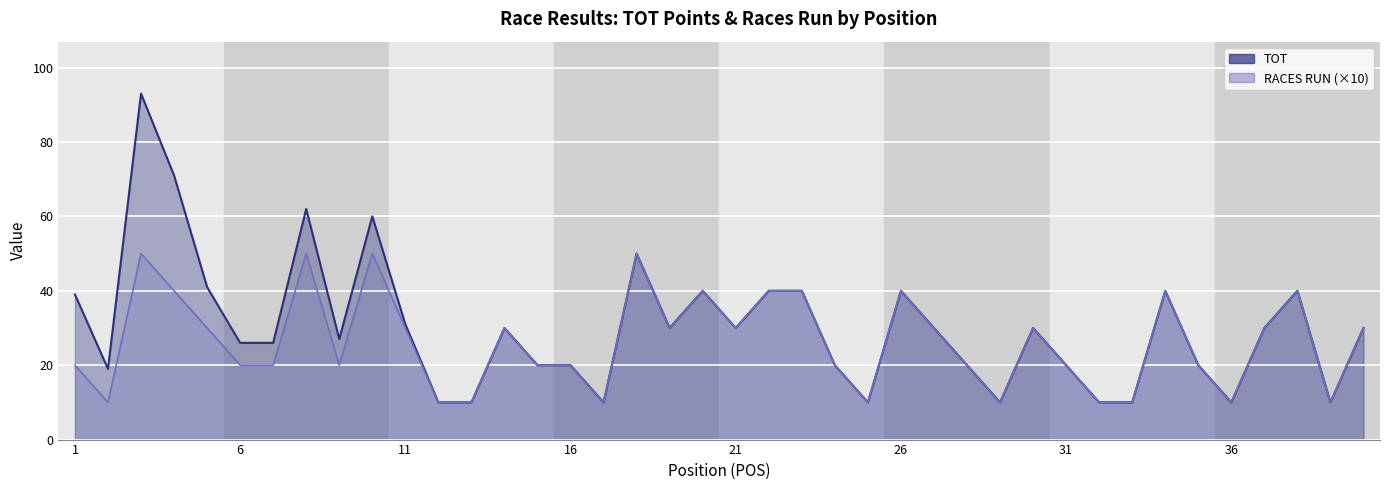

Reading right to left, transcribe all the data shown in this chart.

TOT: 30	10	40	30	10	20	40	10	10	20	30	10	20	30	40	10	20	40	40	30	40	30	50	10	20	20	30	10	10	31	60	27	62	26	26	41	71	93	19	39
RACES RUN (×10): 30	10	40	30	10	20	40	10	10	20	30	10	20	30	40	10	20	40	40	30	40	30	50	10	20	20	30	10	10	30	50	20	50	20	20	30	40	50	10	20